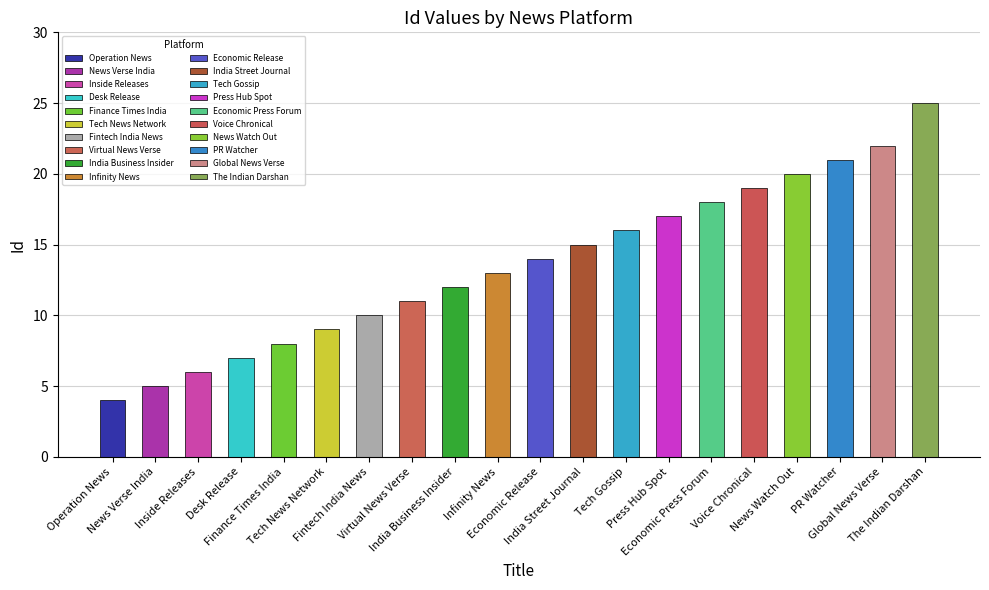

Count the number of values greater than 14.

9